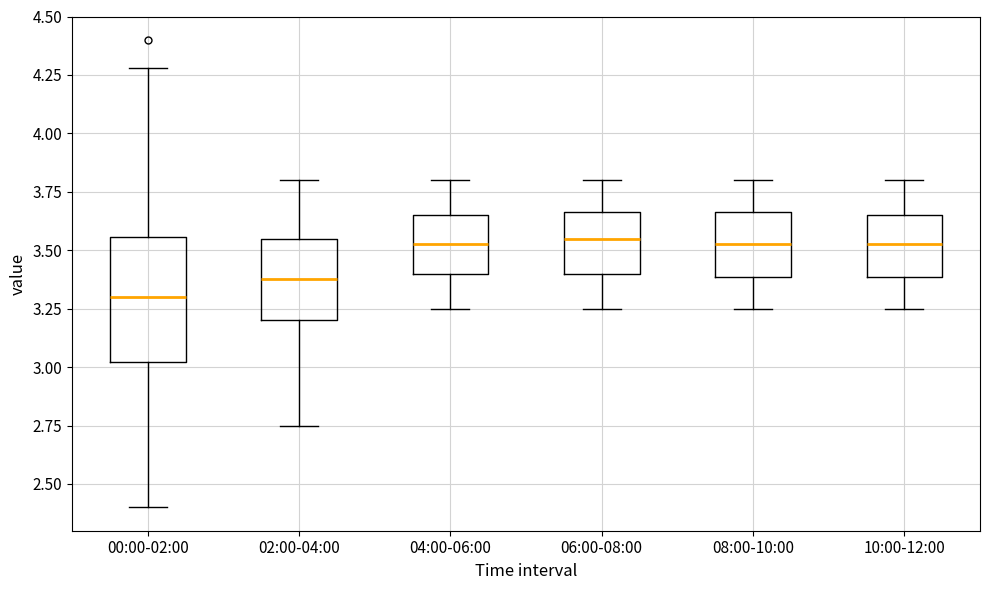

Which box is the tallest, from its lower edge to its upper edge?

00:00-02:00